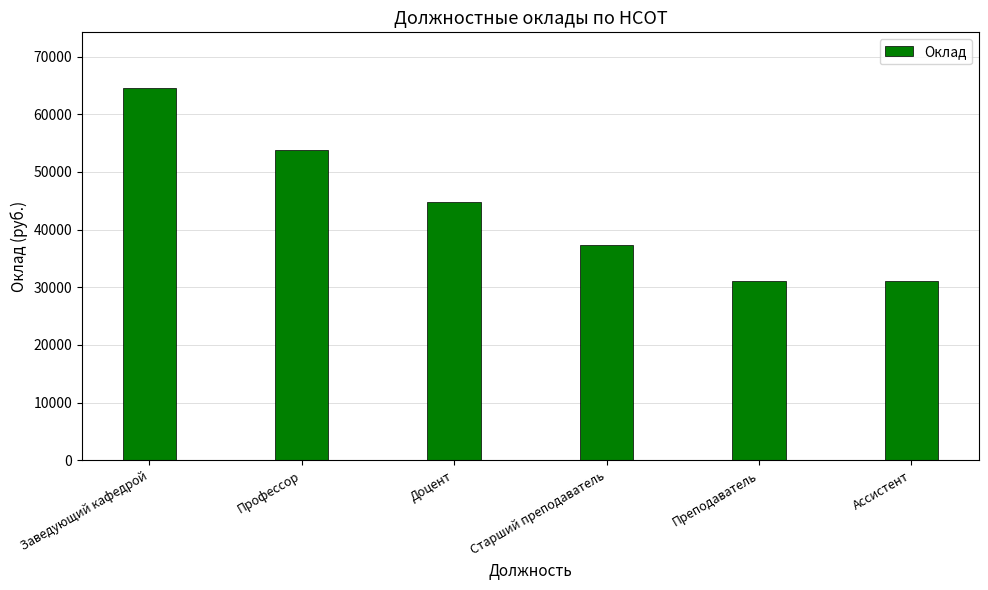

What is the smallest value displayed?

31095